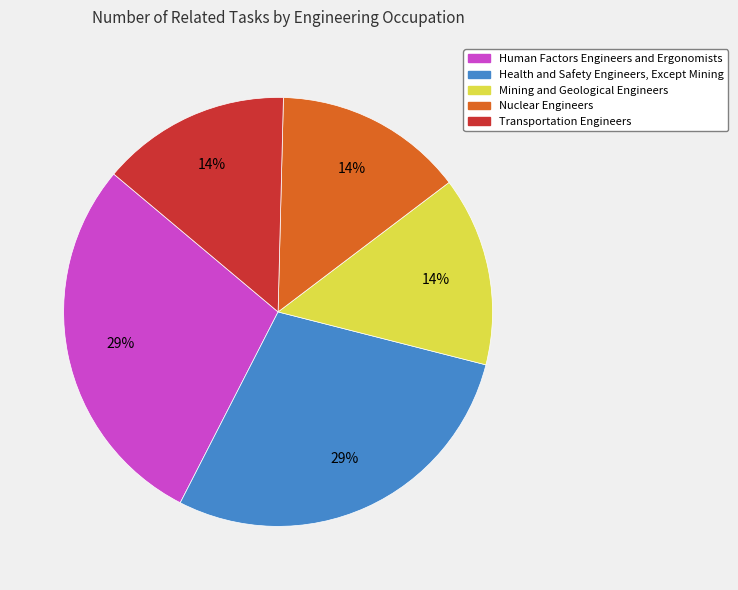

Combined, do Nuclear Engineers and Mining and Geological Engineers account for over 50%?

No